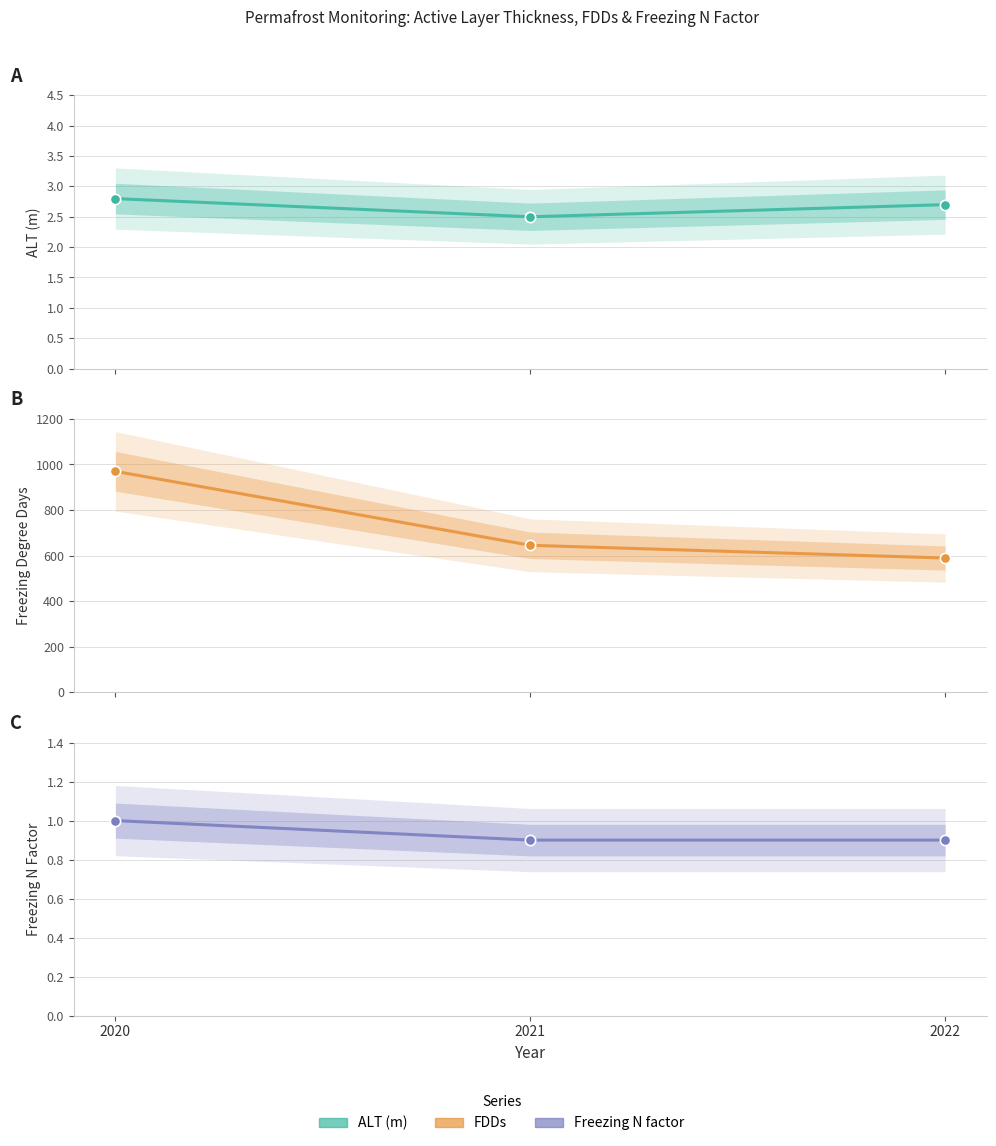

Is the value of Freezing N factor at 2022 greater than the value of FDDs at 2022?

No